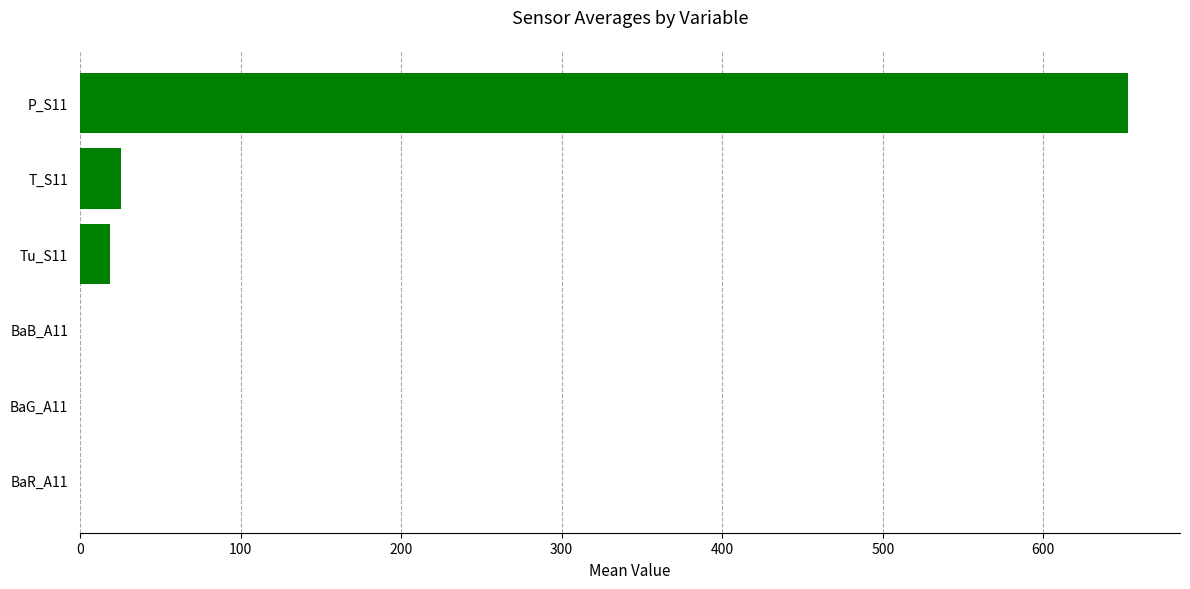

The value at P_S11 is 652.5. True or false?

True